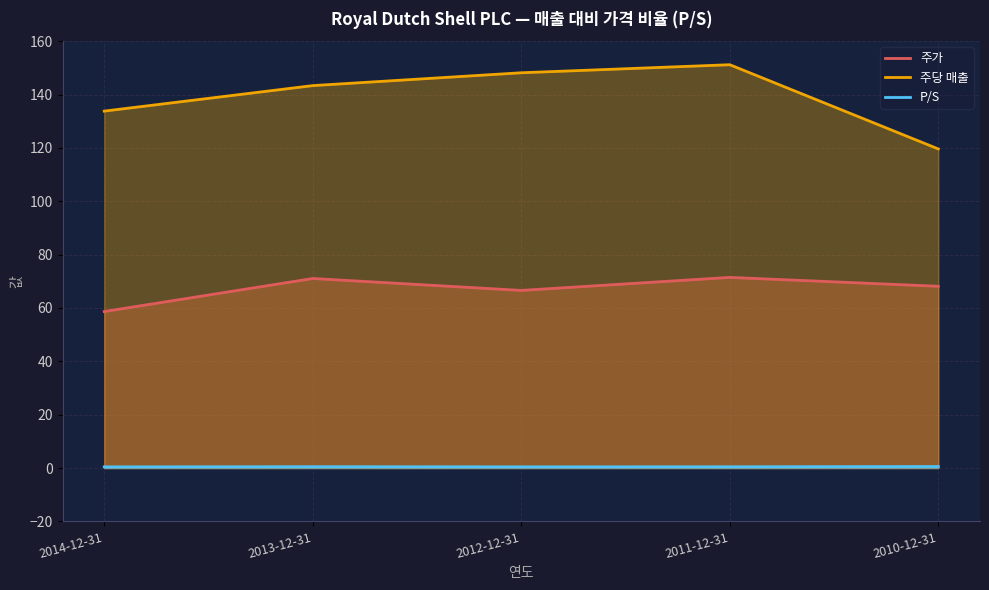

How many series are shown in this chart?

3